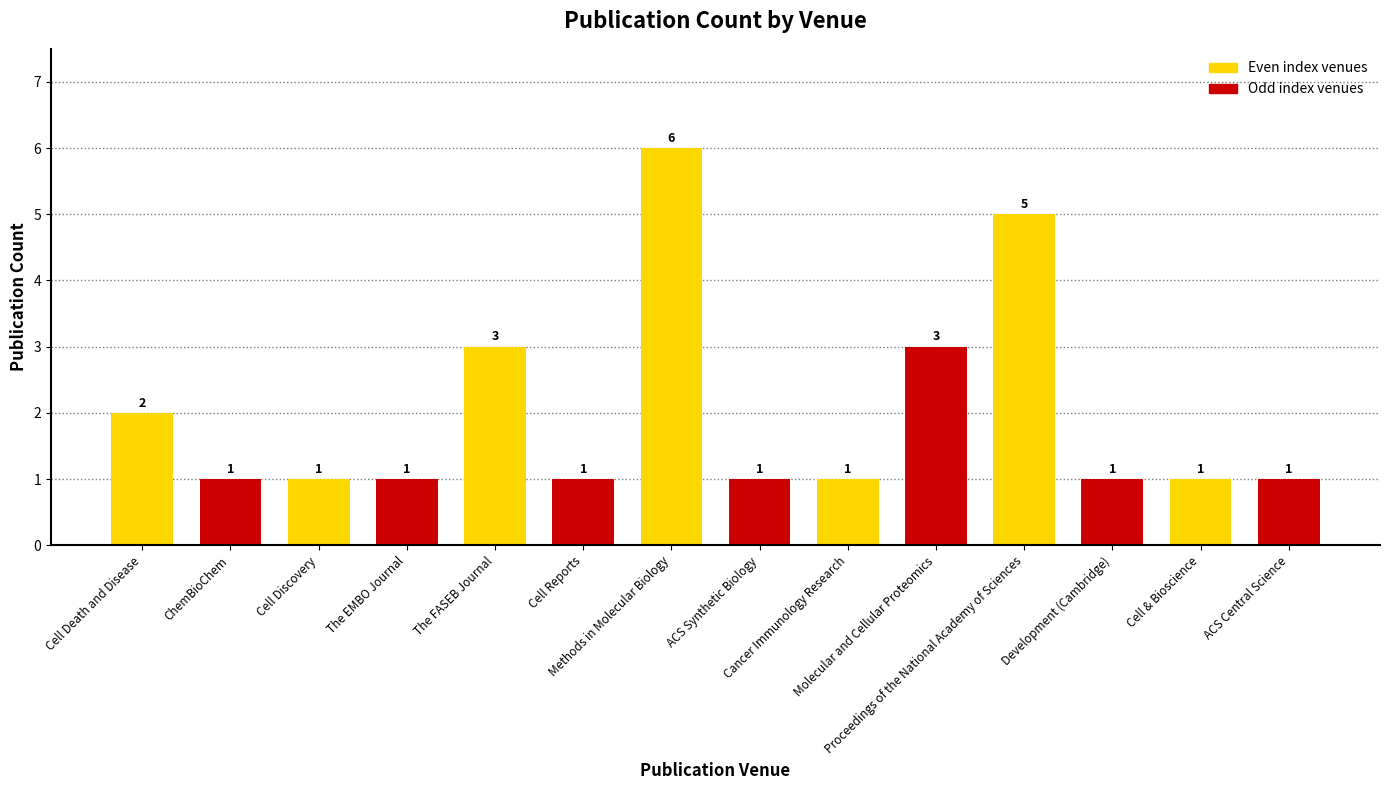

What is the ratio of the value at ACS Synthetic Biology to the value at Cell & Bioscience?

1.0